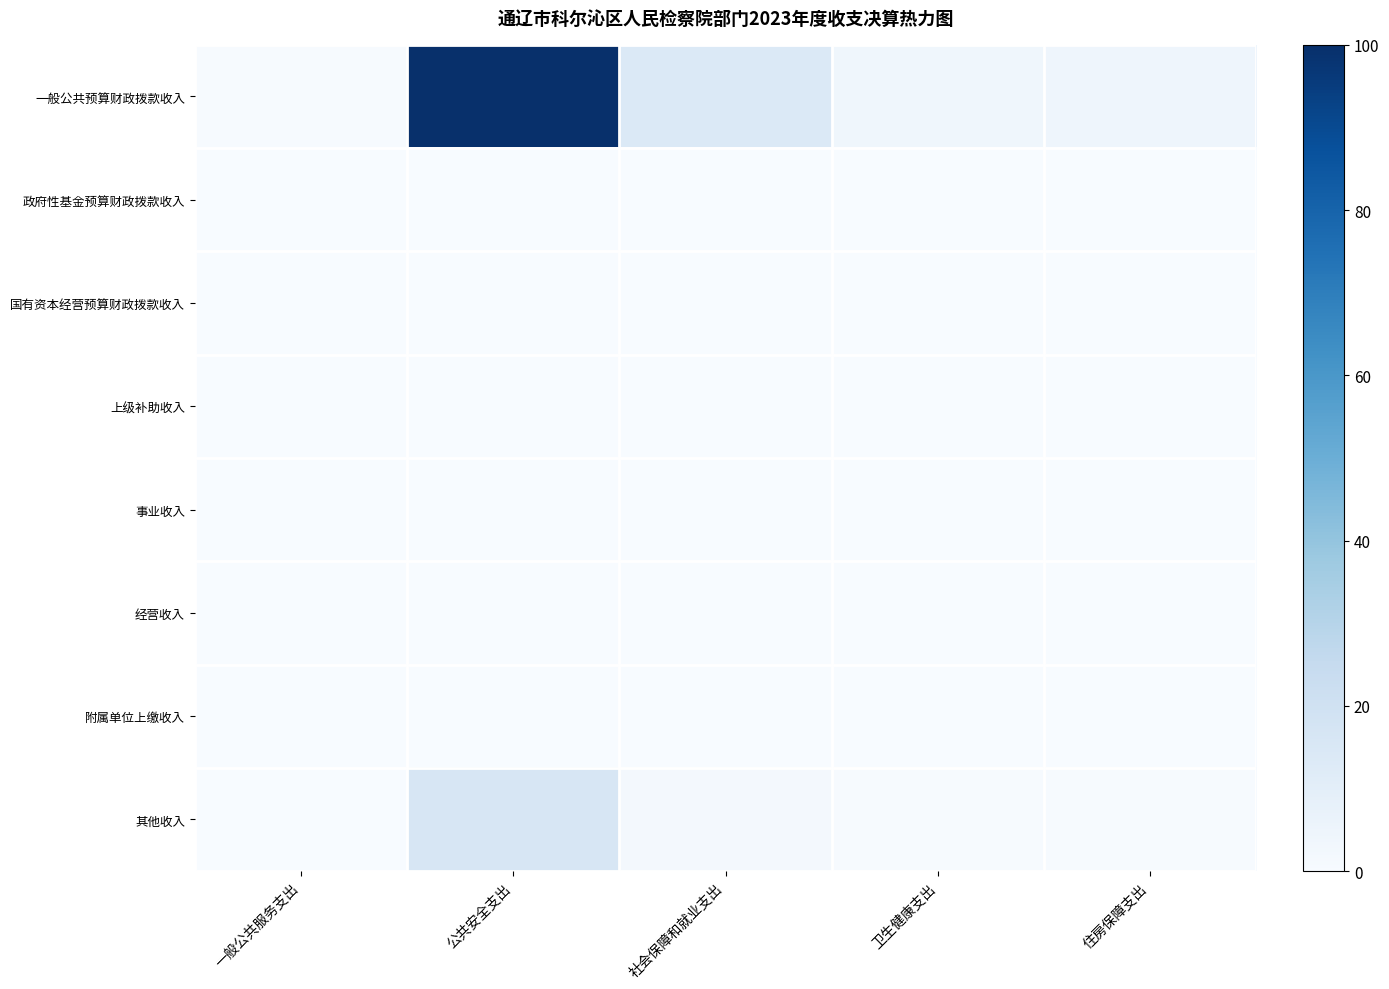

Reading left to right, extract all data points from this chart.

一般公共预算财政拨款收入: 一般公共服务支出=0.8	公共安全支出=100.0	社会保障和就业支出=13.8	卫生健康支出=3.8	住房保障支出=4.6
政府性基金预算财政拨款收入: 一般公共服务支出=0.0	公共安全支出=0.0	社会保障和就业支出=0.0	卫生健康支出=0.0	住房保障支出=0.0
国有资本经营预算财政拨款收入: 一般公共服务支出=0.0	公共安全支出=0.0	社会保障和就业支出=0.0	卫生健康支出=0.0	住房保障支出=0.0
上级补助收入: 一般公共服务支出=0.0	公共安全支出=0.0	社会保障和就业支出=0.0	卫生健康支出=0.0	住房保障支出=0.0
事业收入: 一般公共服务支出=0.0	公共安全支出=0.0	社会保障和就业支出=0.0	卫生健康支出=0.0	住房保障支出=0.0
经营收入: 一般公共服务支出=0.0	公共安全支出=0.0	社会保障和就业支出=0.0	卫生健康支出=0.0	住房保障支出=0.0
附属单位上缴收入: 一般公共服务支出=0.0	公共安全支出=0.0	社会保障和就业支出=0.0	卫生健康支出=0.0	住房保障支出=0.0
其他收入: 一般公共服务支出=0.1	公共安全支出=16.3	社会保障和就业支出=2.2	卫生健康支出=0.6	住房保障支出=0.7